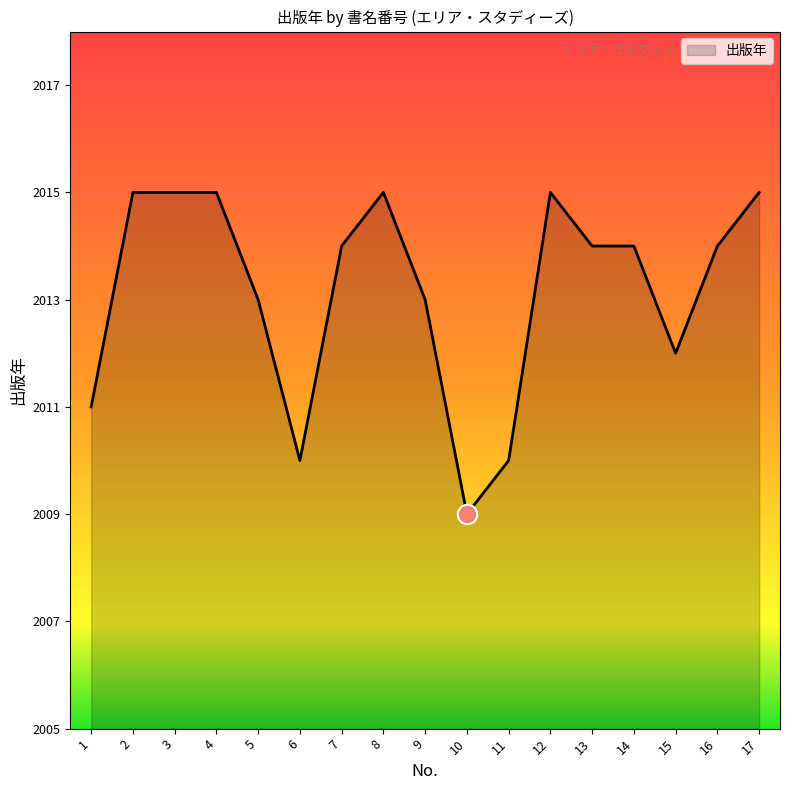

Reading left to right, transcribe all the data shown in this chart.

2011	2015	2015	2015	2013	2010	2014	2015	2013	2009	2010	2015	2014	2014	2012	2014	2015